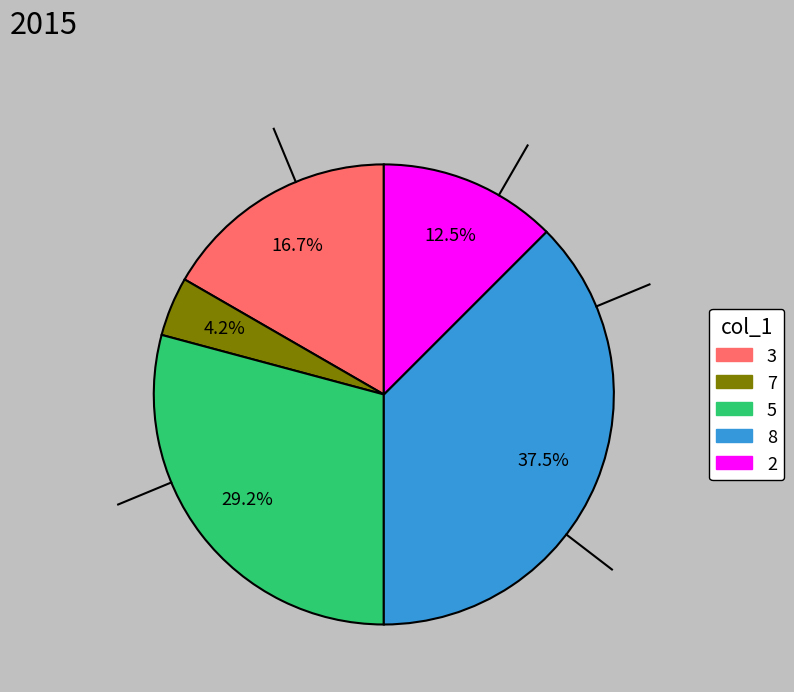

Is there a majority slice in this chart?

No